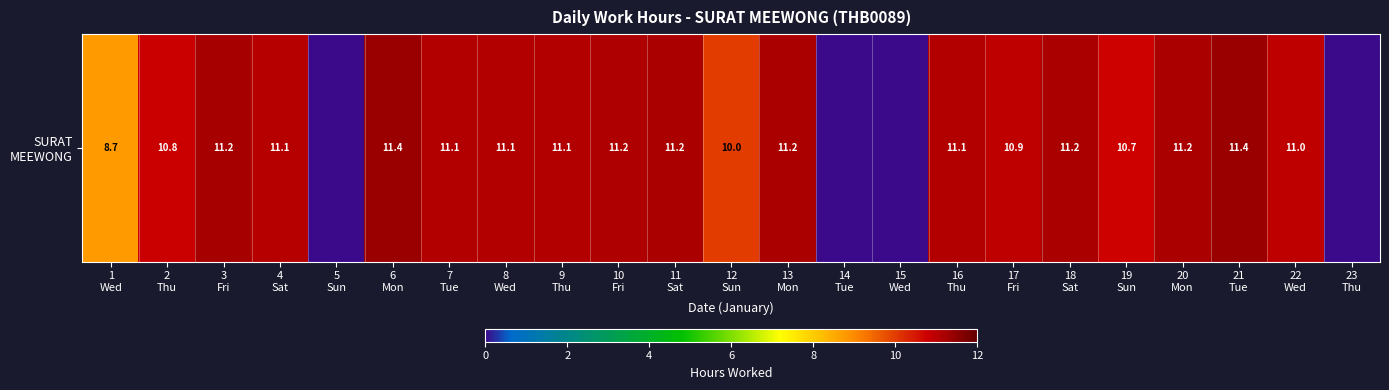

How many values are below 11?

10